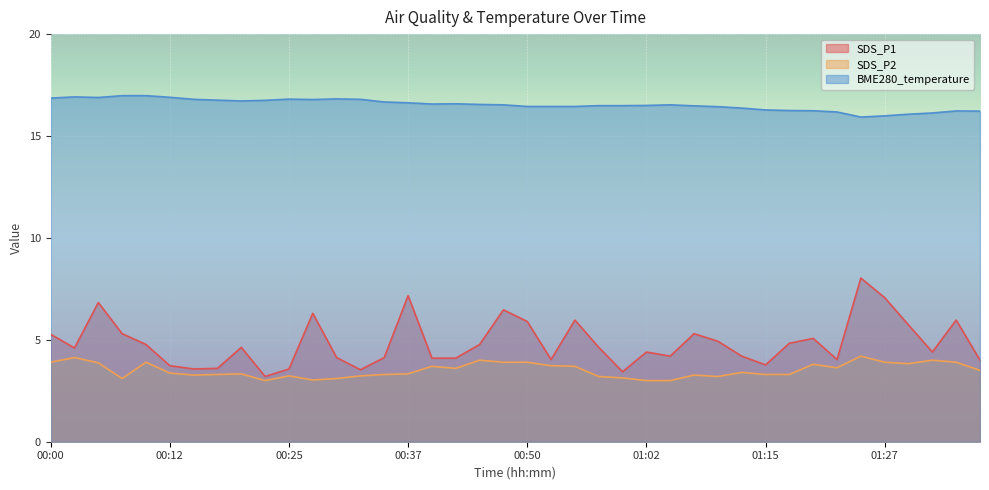

What is the average value of the SDS_P2 series?

3.5